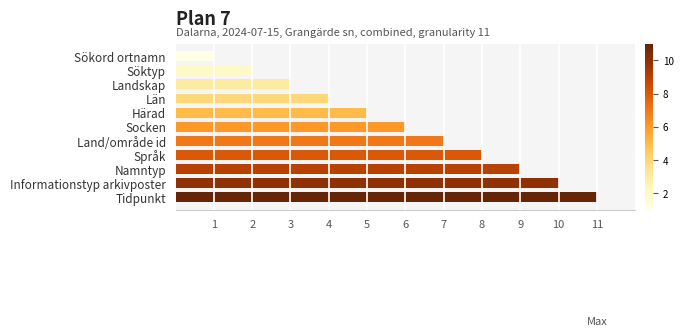

What is the difference between the second highest and second lowest values?

8